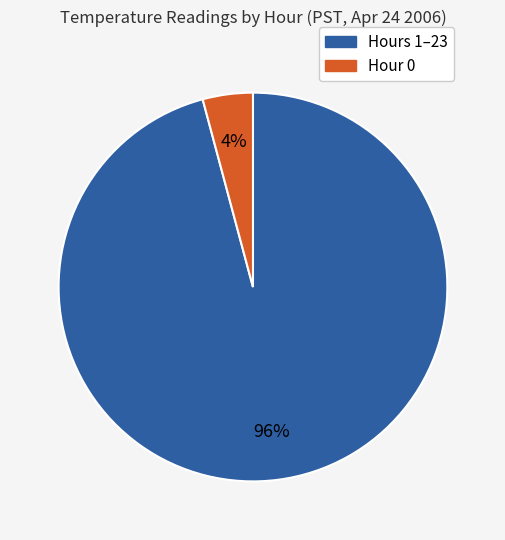

To the nearest percent, what is the average slice percentage?

50%